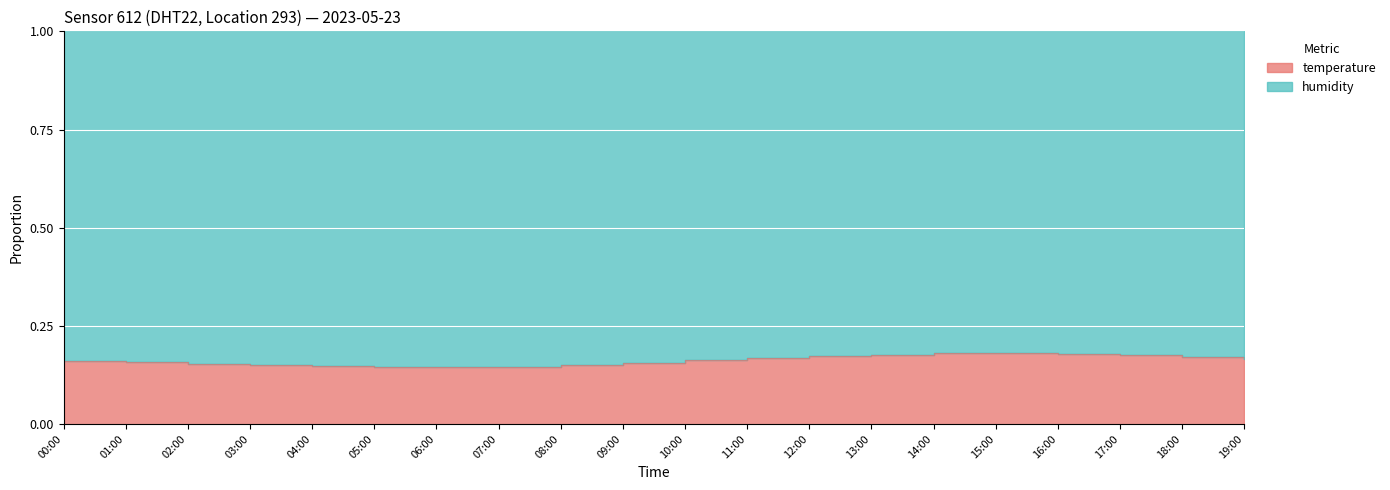

What is the maximum value shown in the chart?

0.2